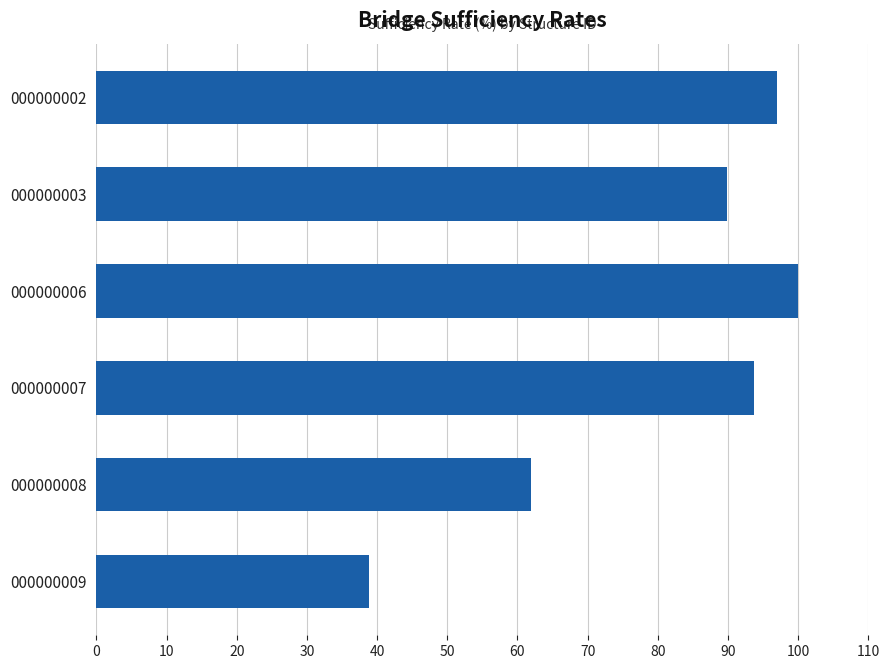

The chart shows a value of 93.7 at 000000007. True or false?

True